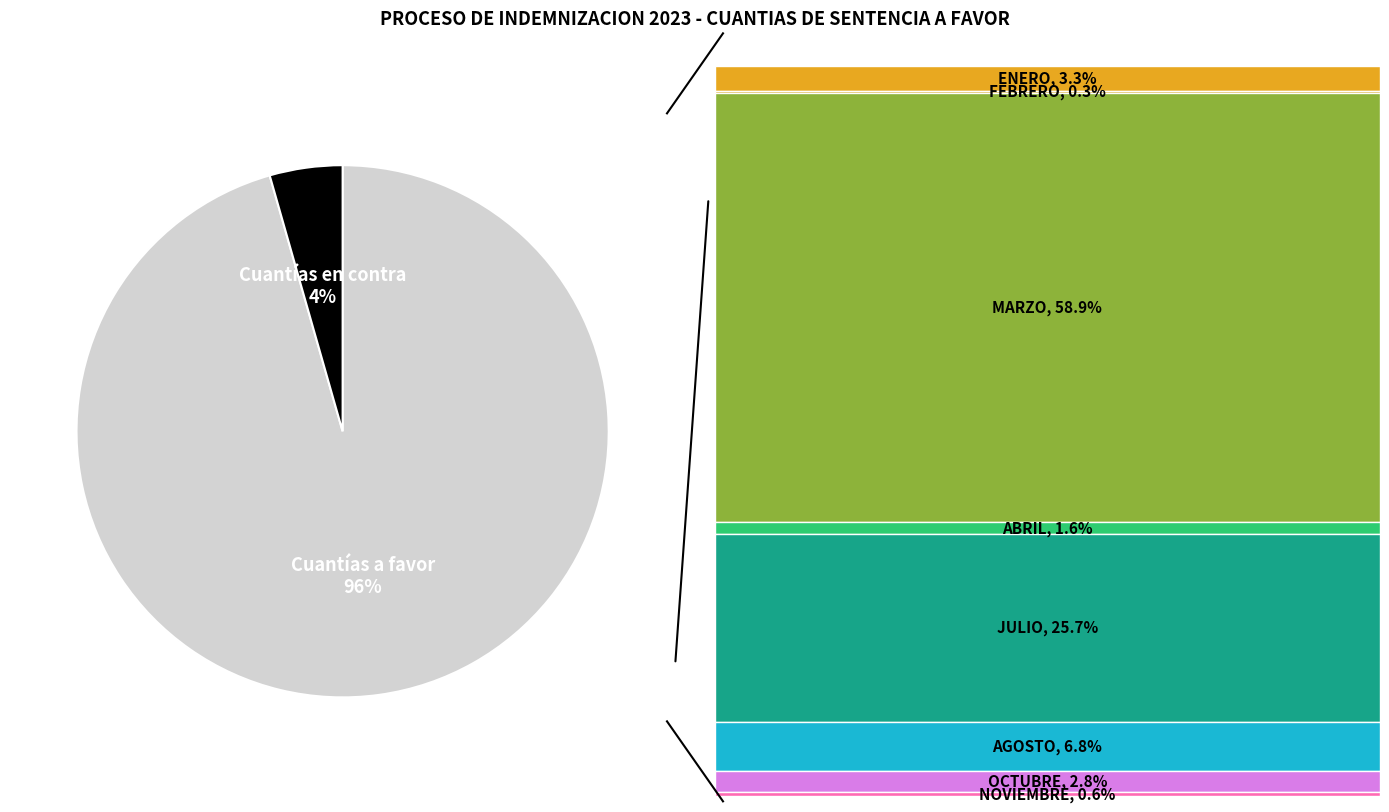

To the nearest percent, what is the average slice percentage?

50%